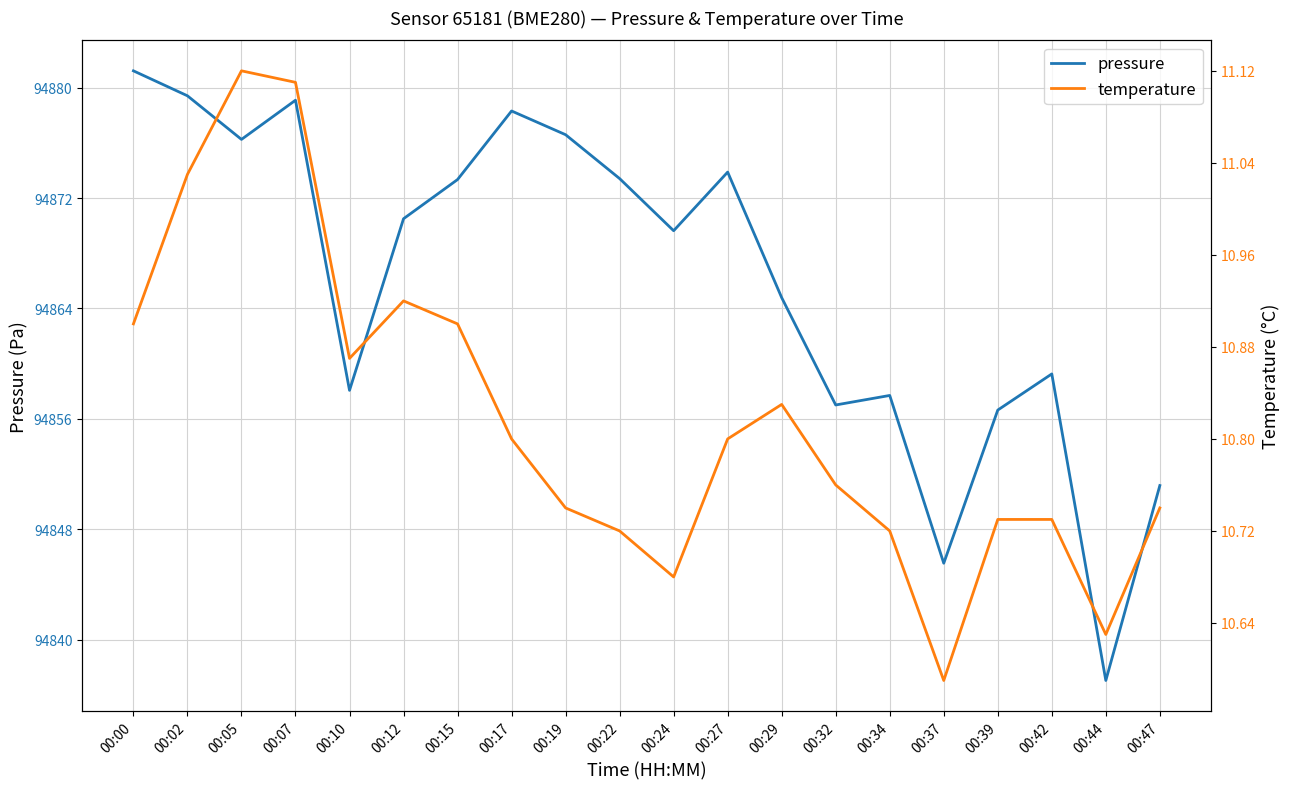

Does the chart display data point markers on the line(s)?

No